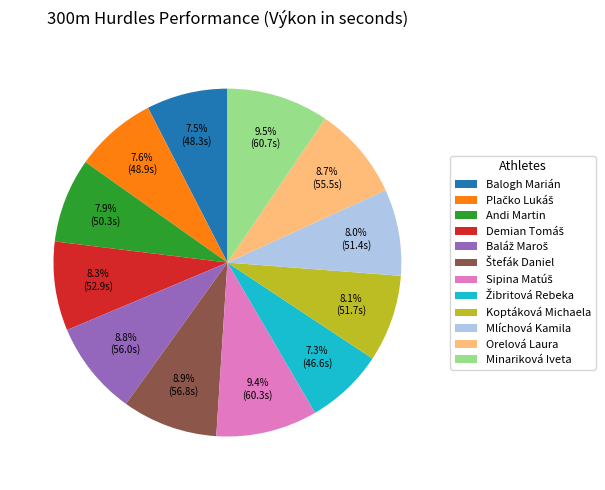

What is the ratio of the value at Mlíchová Kamila to the value at Minariková Iveta?

0.8